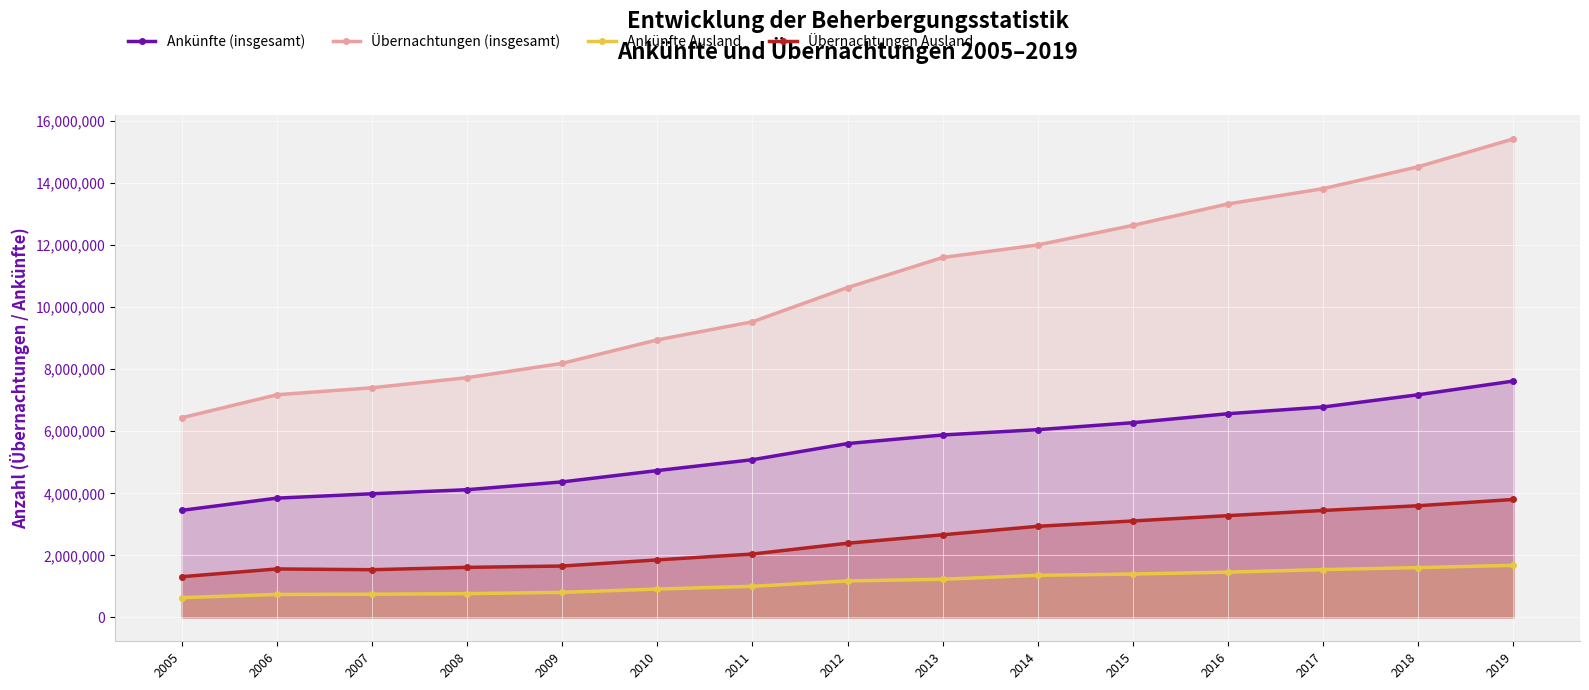

At how many categories does at least one series exceed 9484143?

9